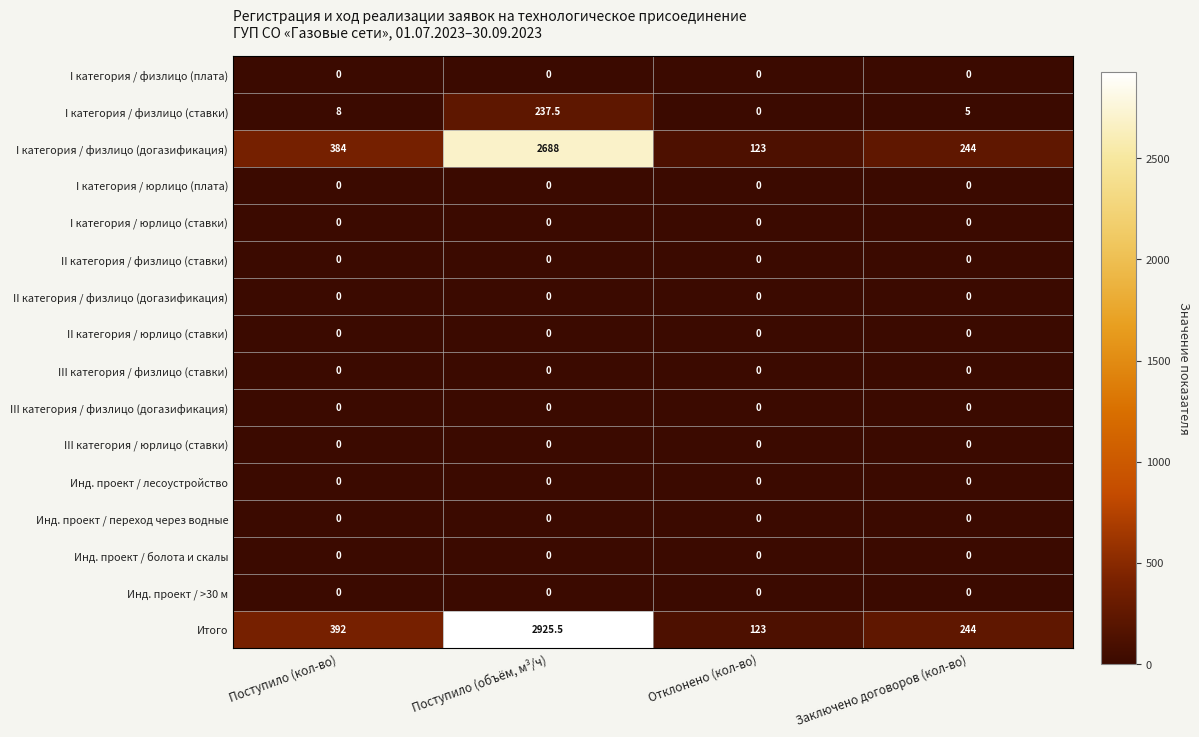

Which series has the largest total across all categories?

Итого